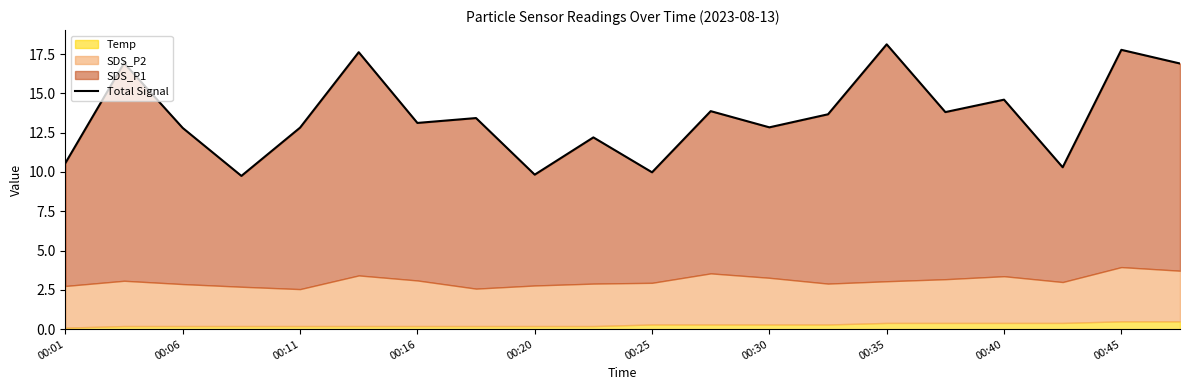

What is the difference between the maximum and minimum values?

8.4